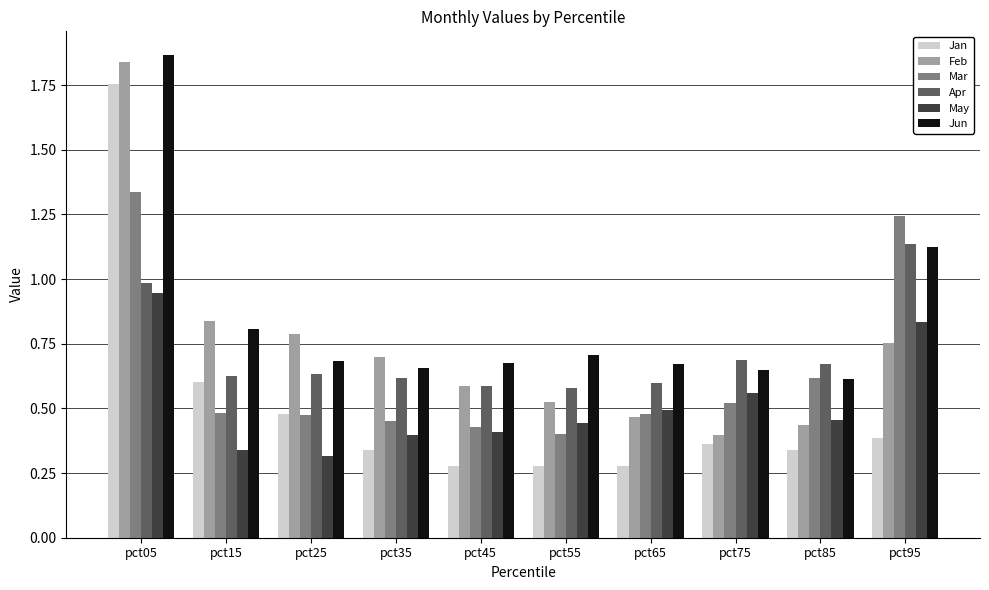

The value of Mar at pct65 is 0.7. True or false?

False